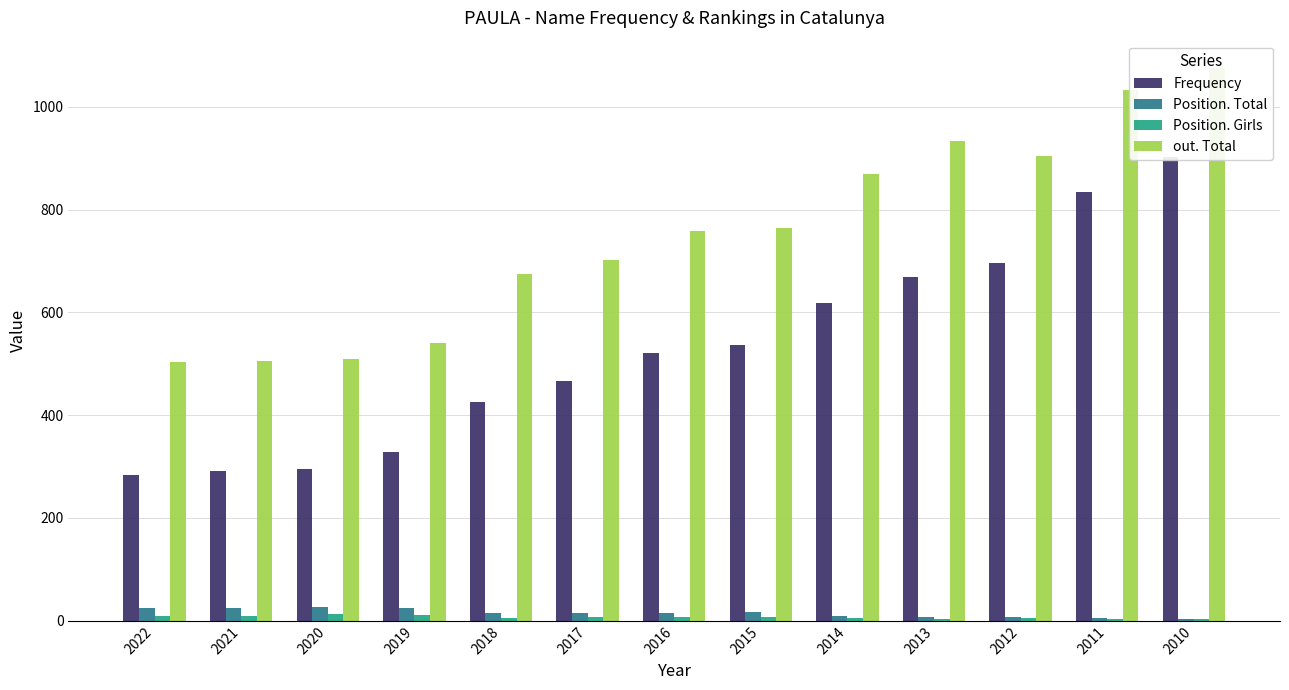

How many bars are there in each group?

4